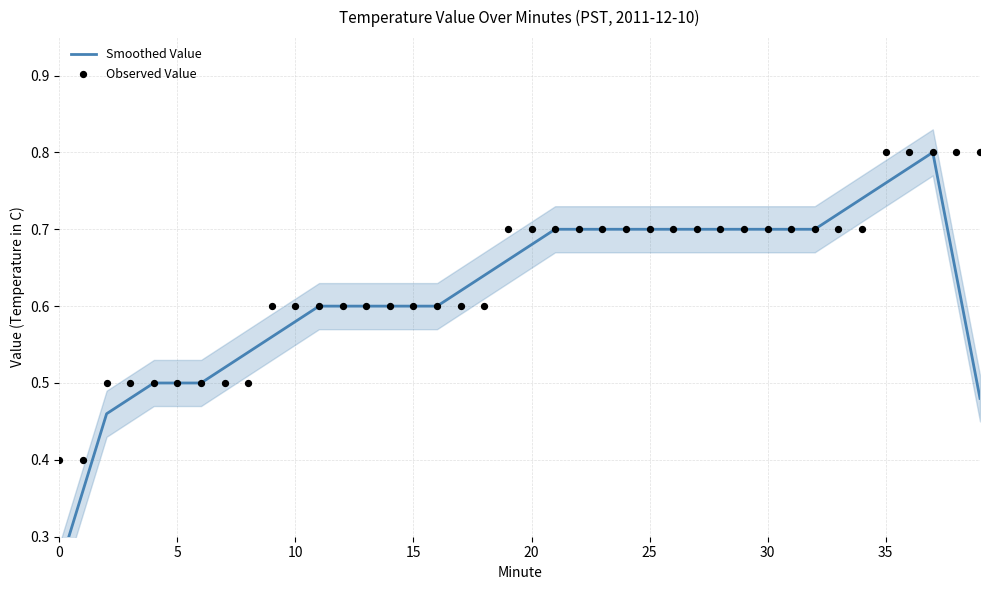

What are all the series names shown in the legend?

Smoothed Value, Observed Value